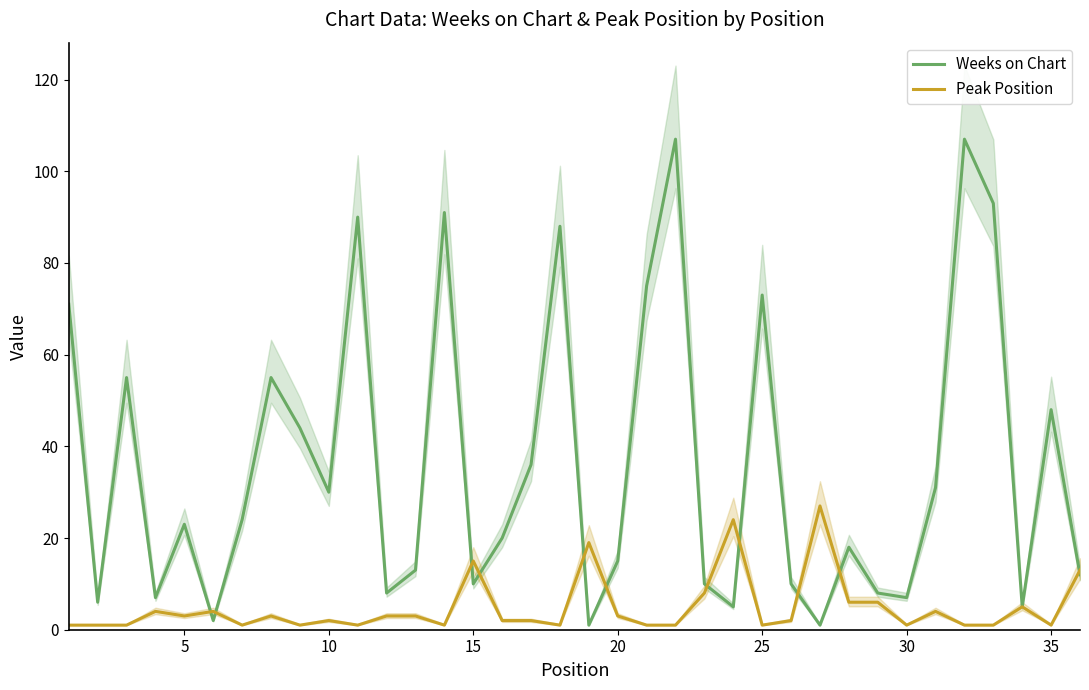

What is the average value of the Weeks on Chart series?

36